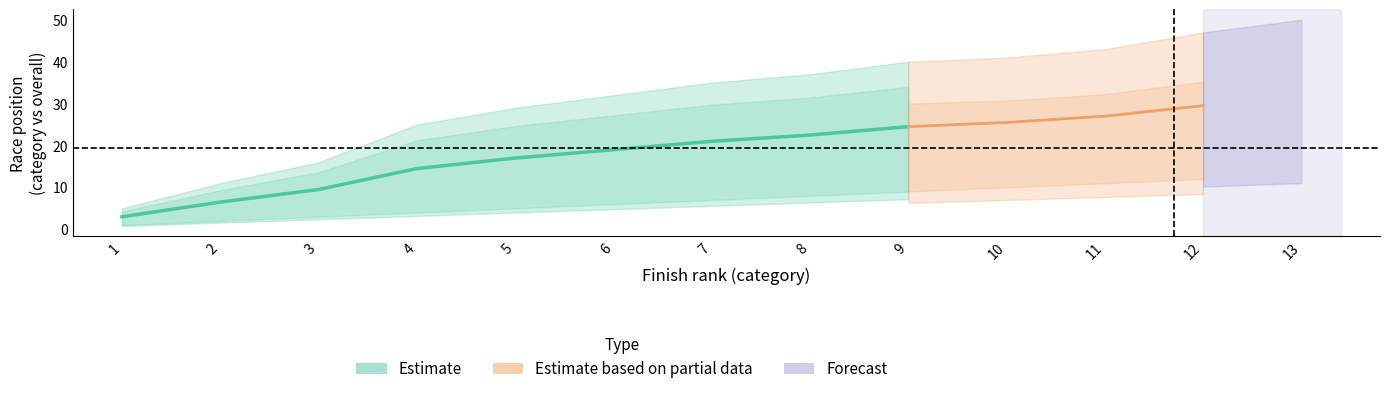

Which category has the highest value in the Celkové pořadí series?

13